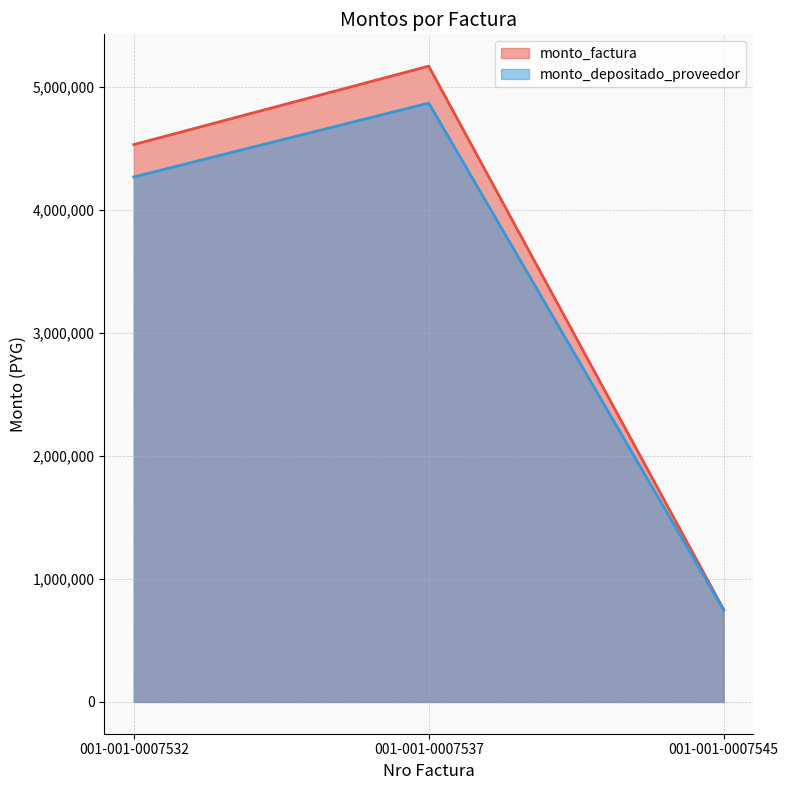

At how many categories does at least one series exceed 3391989?

2